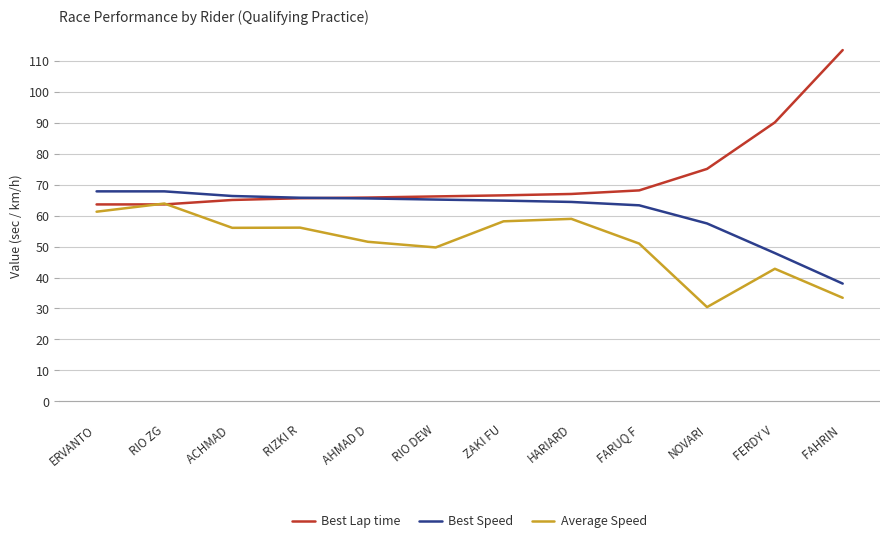

What is the approximate value of Best Speed at HARIARD?

64.5